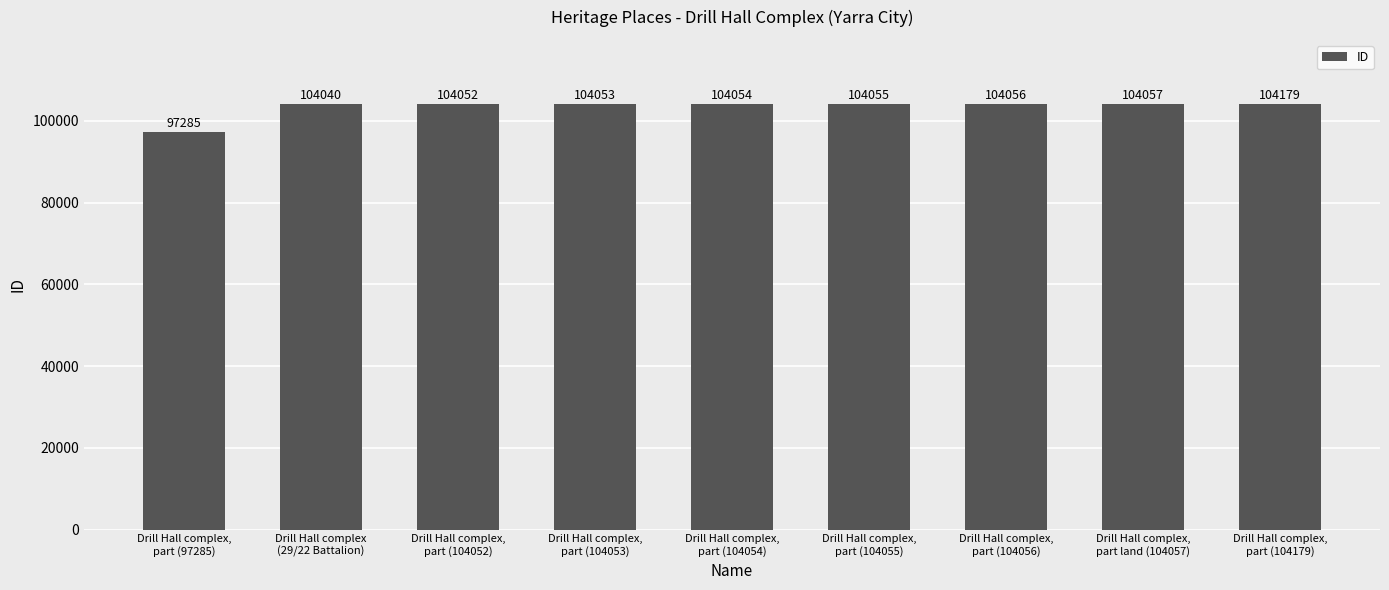

Which has a higher value, Drill Hall complex,
part (104054) or Drill Hall complex,
part (104179)?

Drill Hall complex,
part (104179)